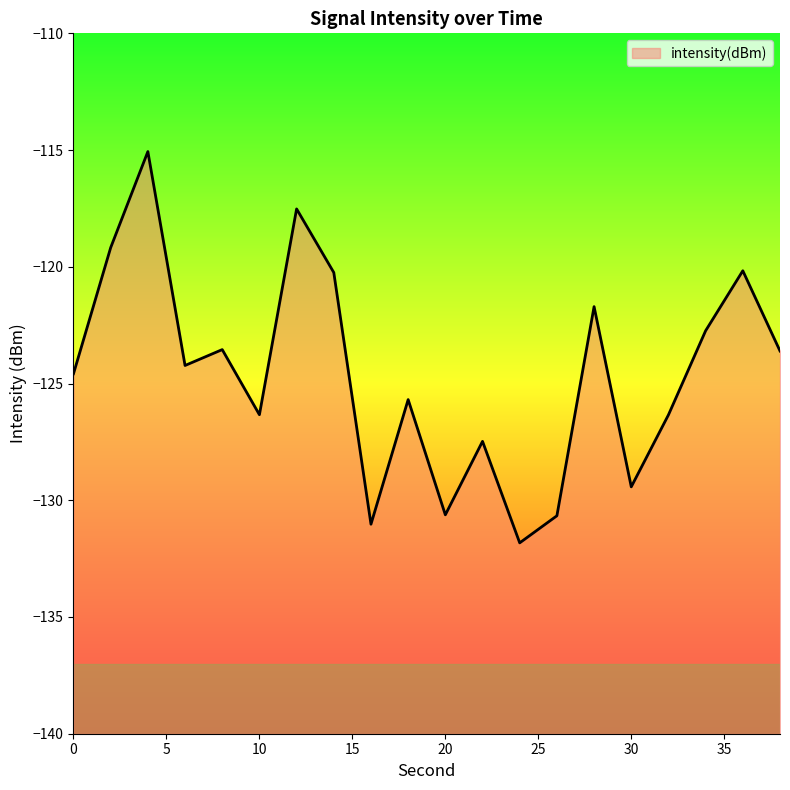

Which category has the lowest value across all series?

24